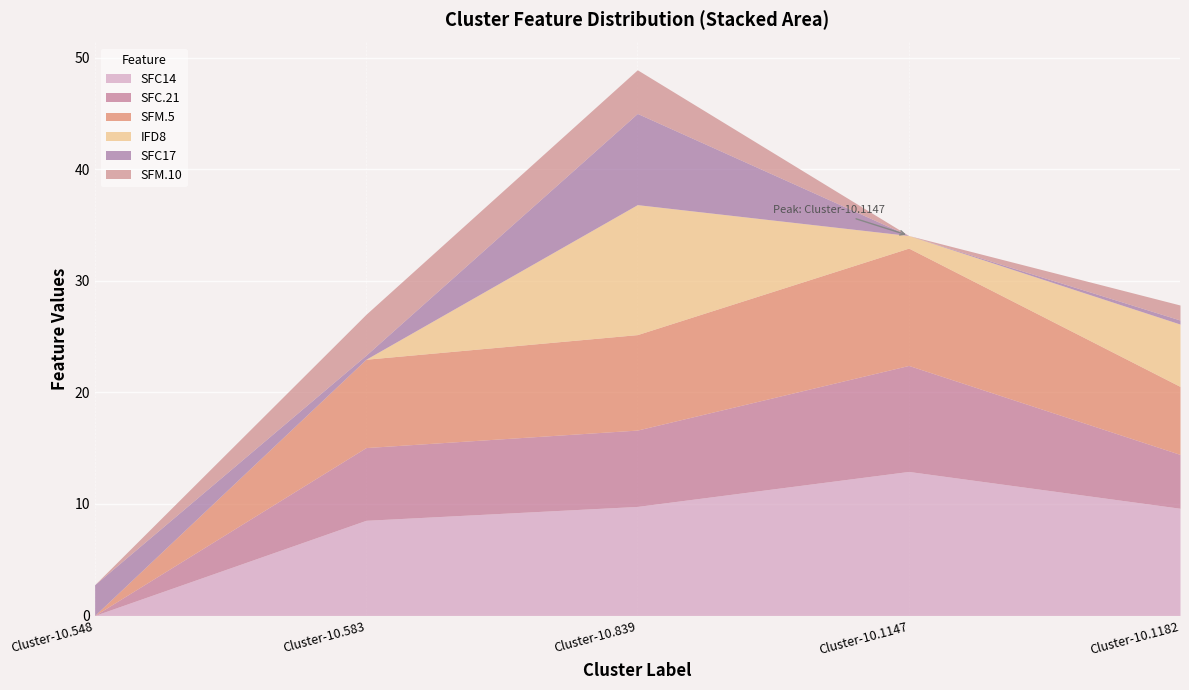

Is it true that SFM.5 equals 8.6 at Cluster-10.839?

True